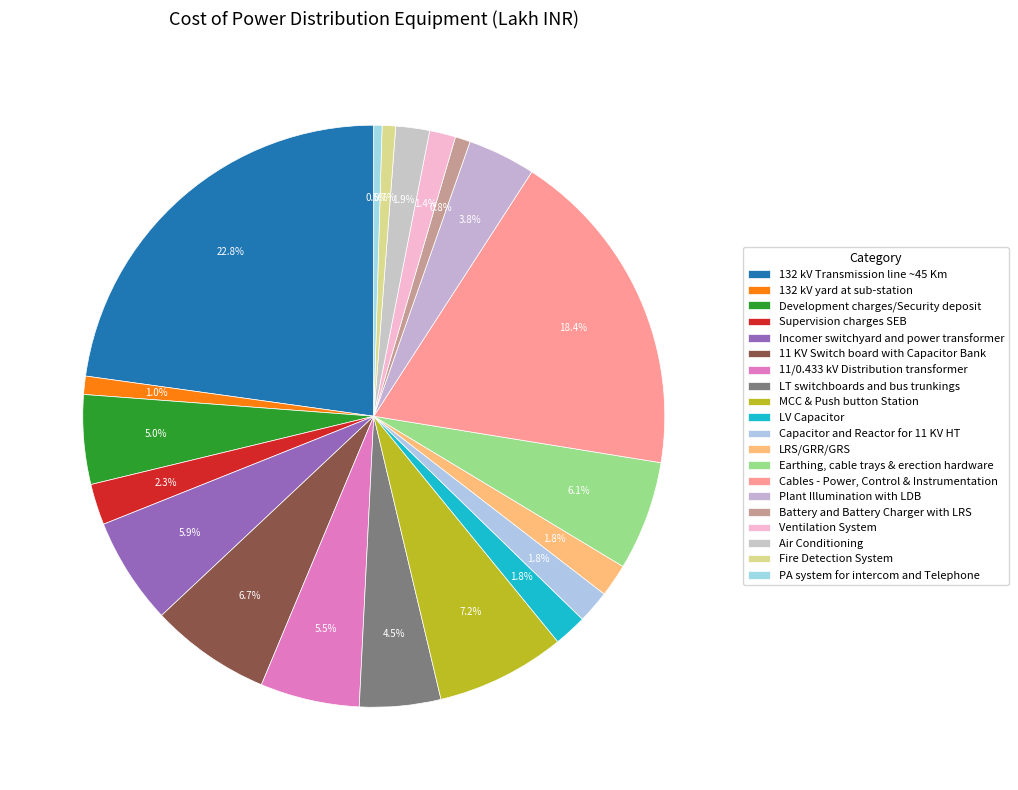

True or false: Capacitor and Reactor for 11 KV HT accounts for 2% of the total.

True